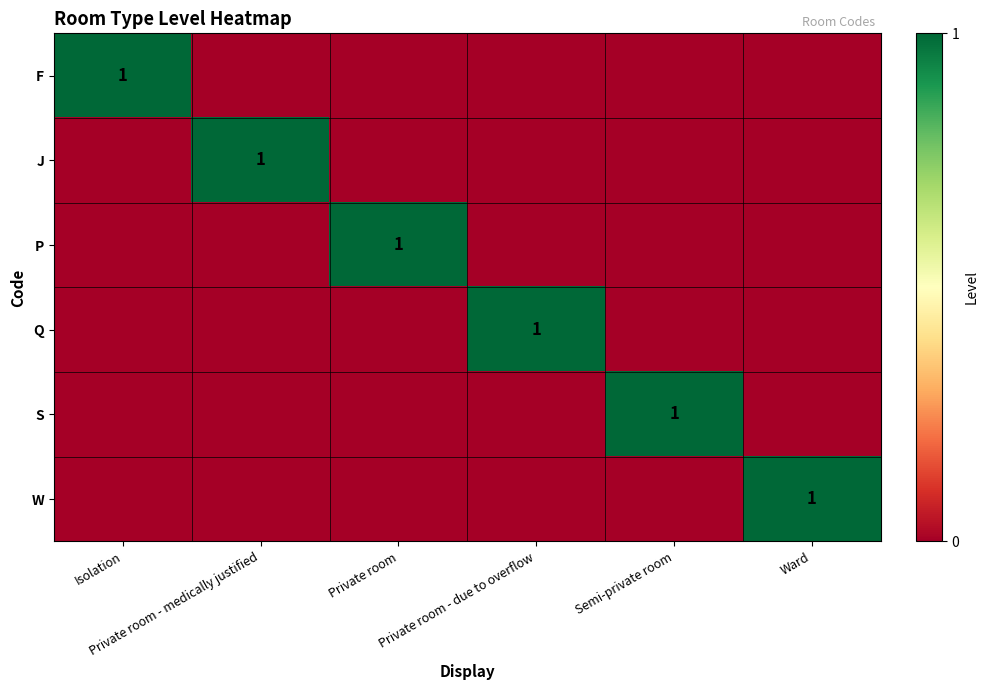

At which label does S reach its minimum?

Isolation